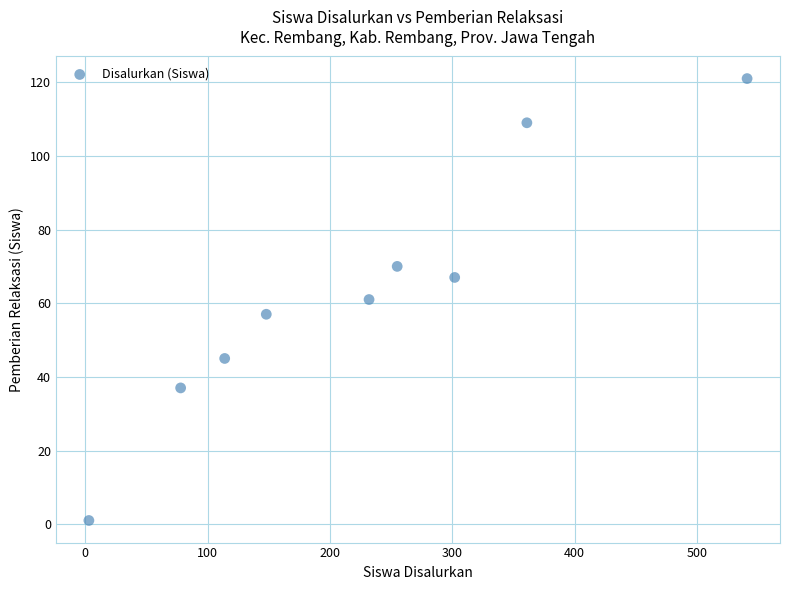

What is the range of Y values (max minus min)?

120